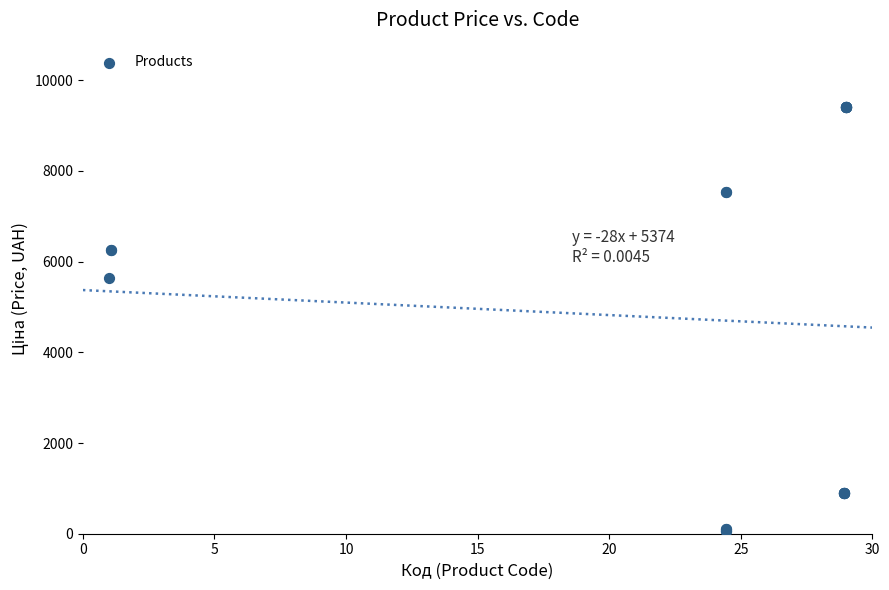

What Y value in the scatter plot is closest to 4736?

5636.0